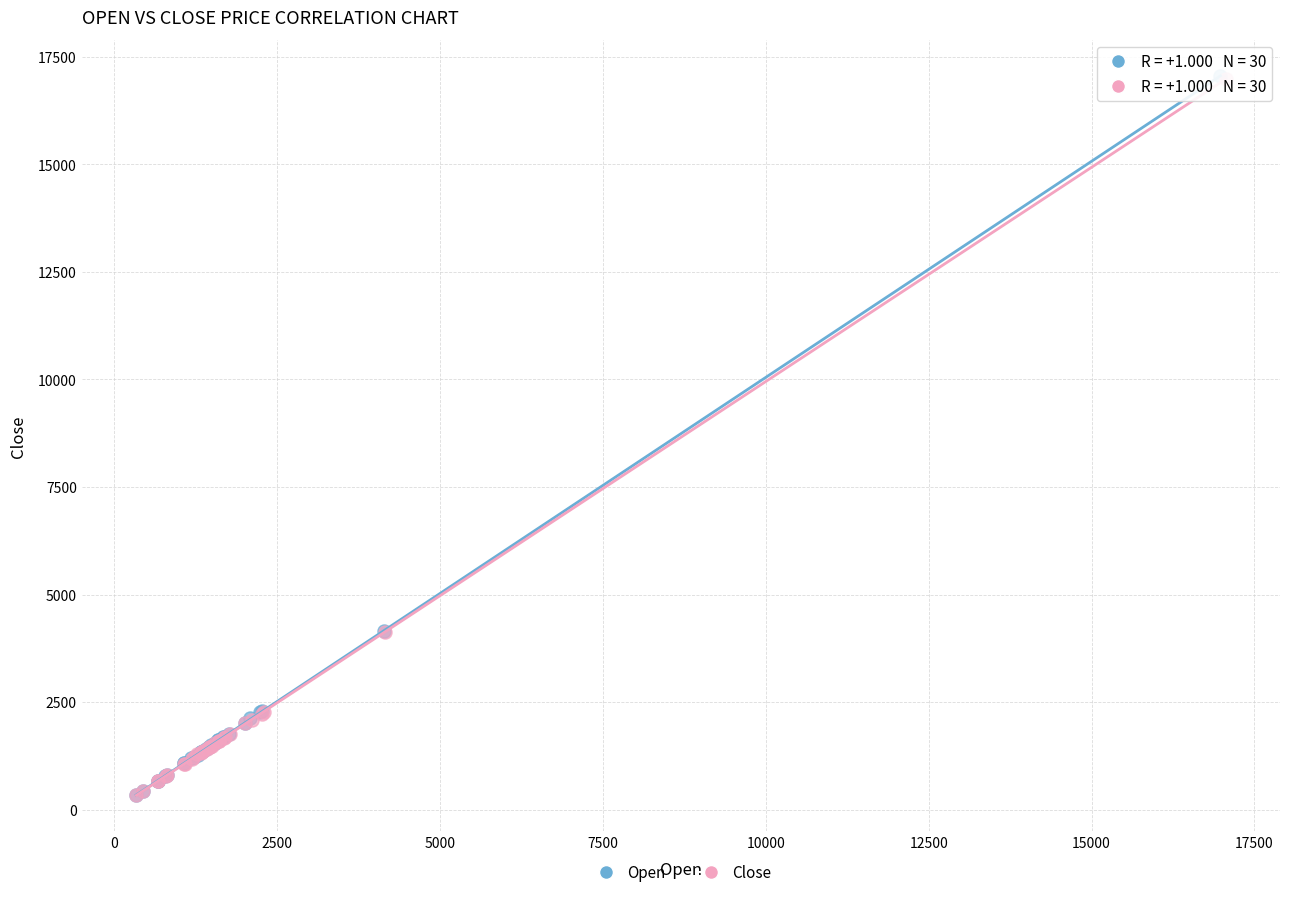

Which series has the largest Y range (max minus min)?

Open